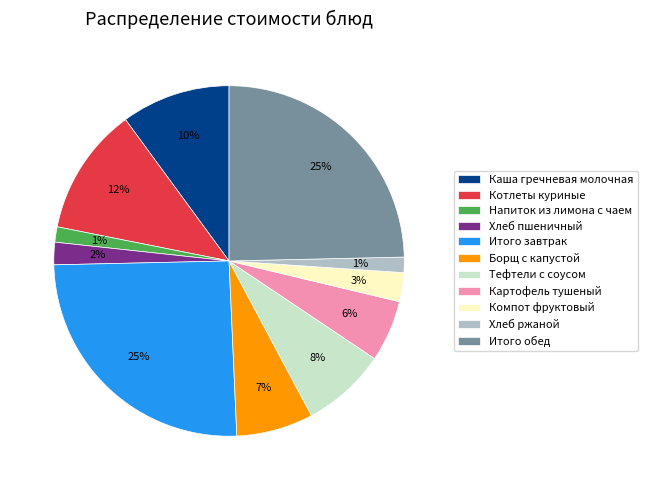

Is it true that Борщ с капустой is 7% of the pie?

True